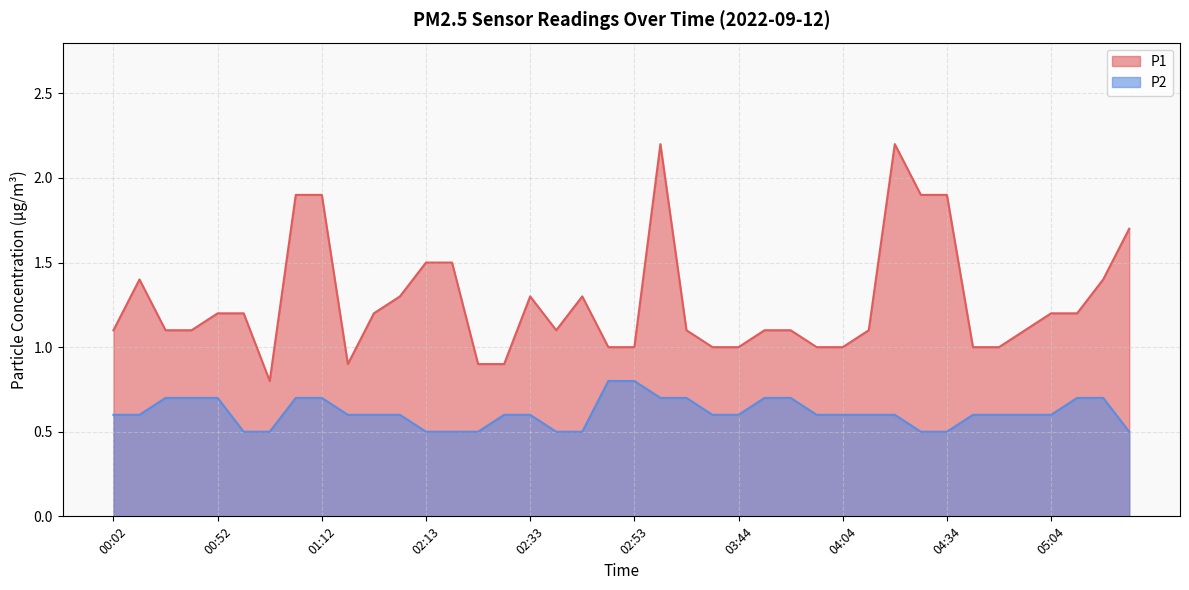

Which series changed the most between 01:12 and 02:13?

P1